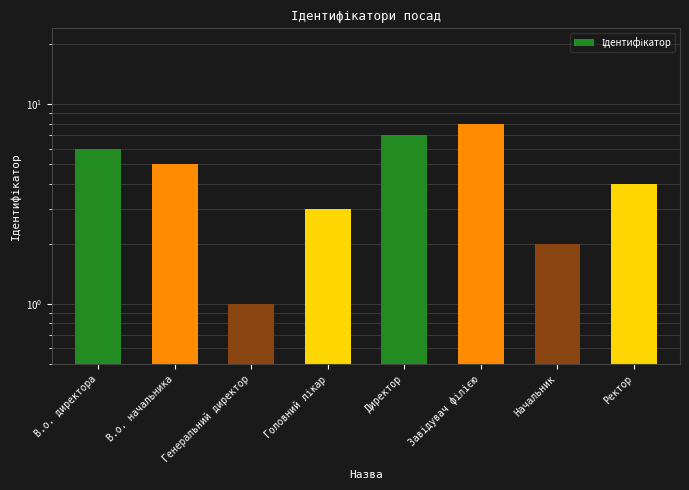

What is the difference between the second highest and second lowest values?

5